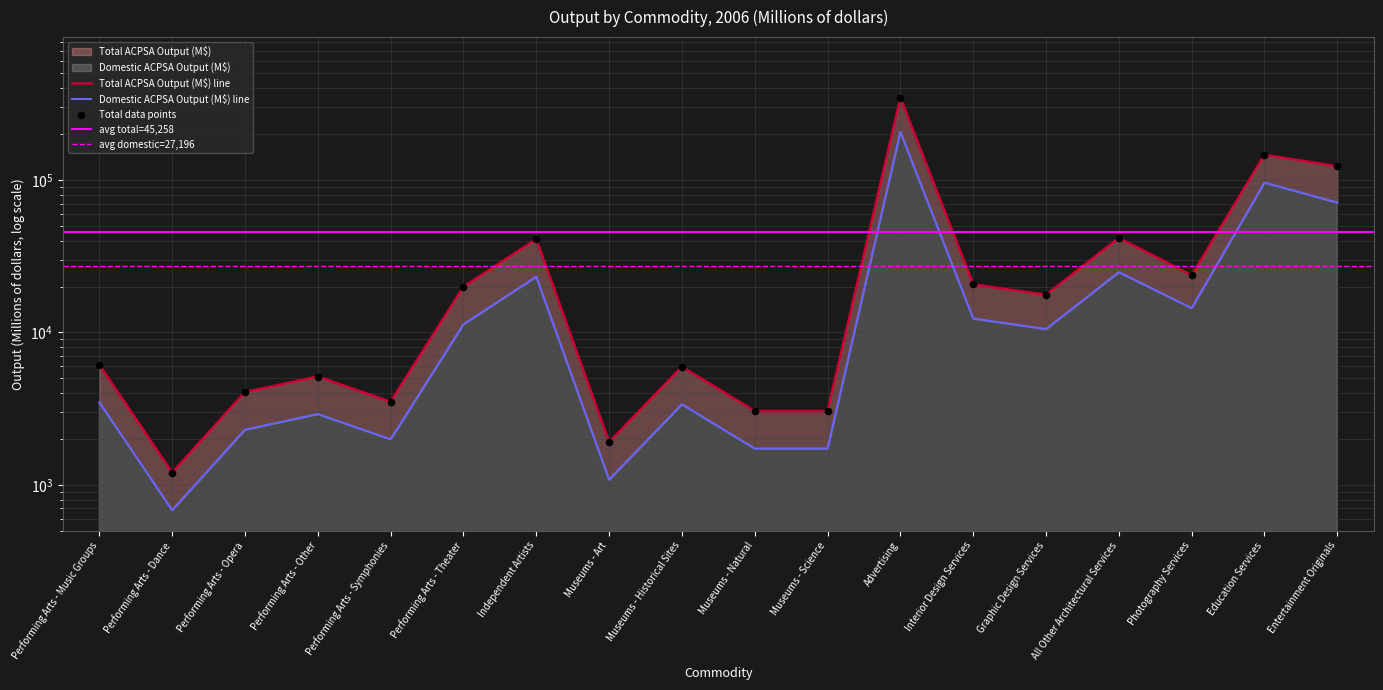

At which category is the sum across all series the highest?

Advertising